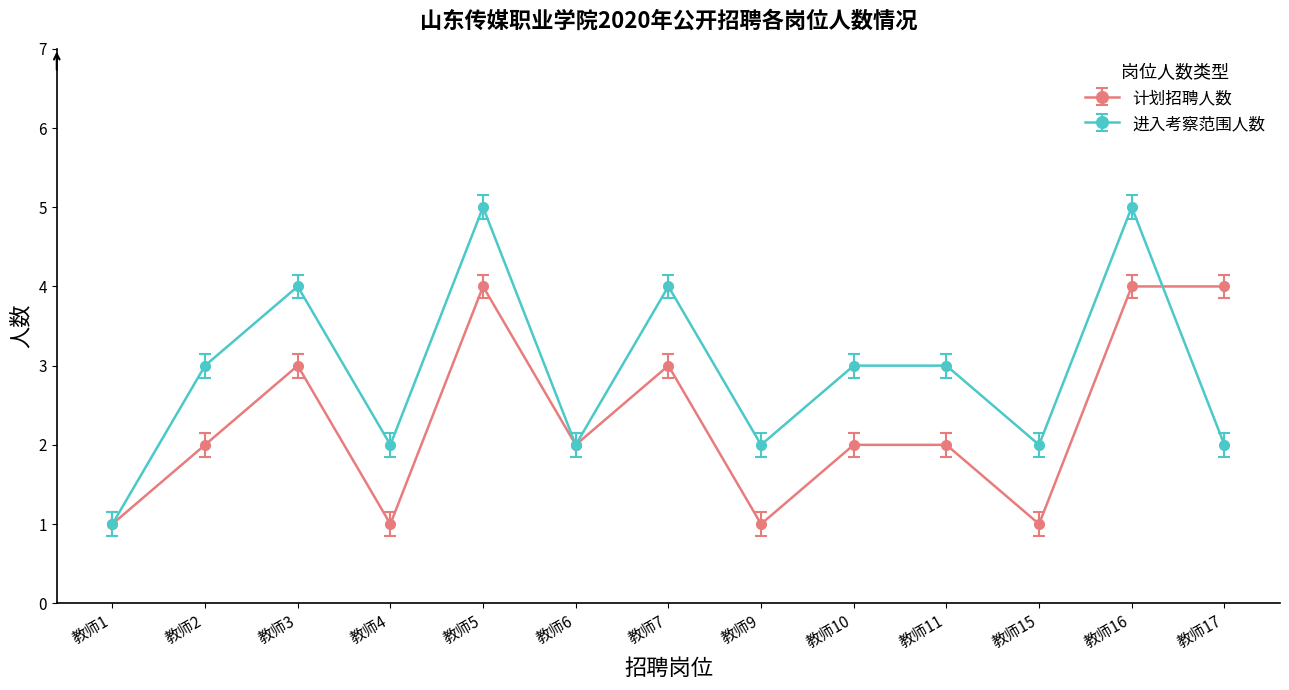

What is the maximum value shown in the chart?

5